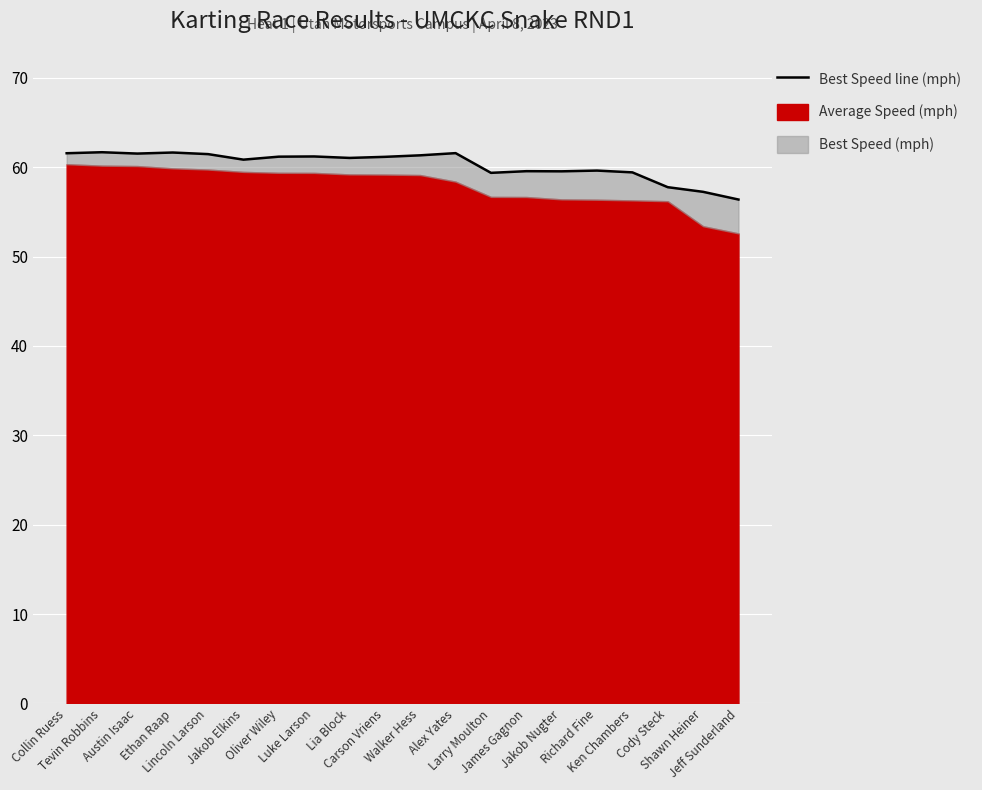

How many points are lower than both their immediate neighbors (excluding endpoints)?

5